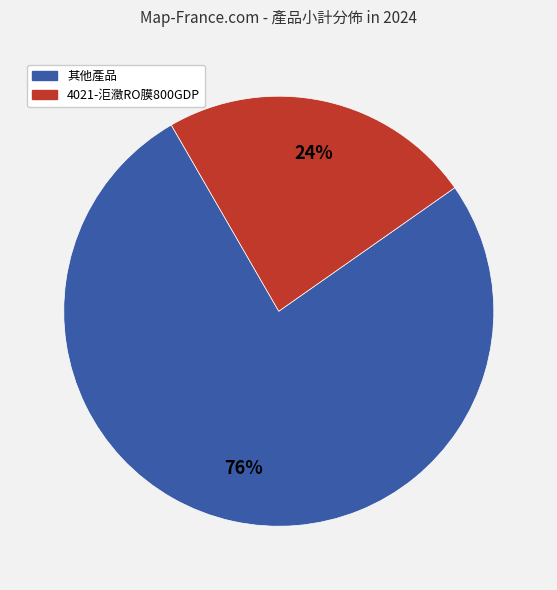

Count the number of slices in the pie.

2